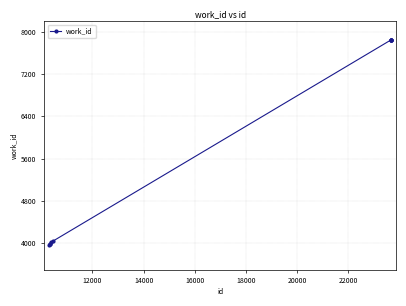

What is the sum of all values?

59201